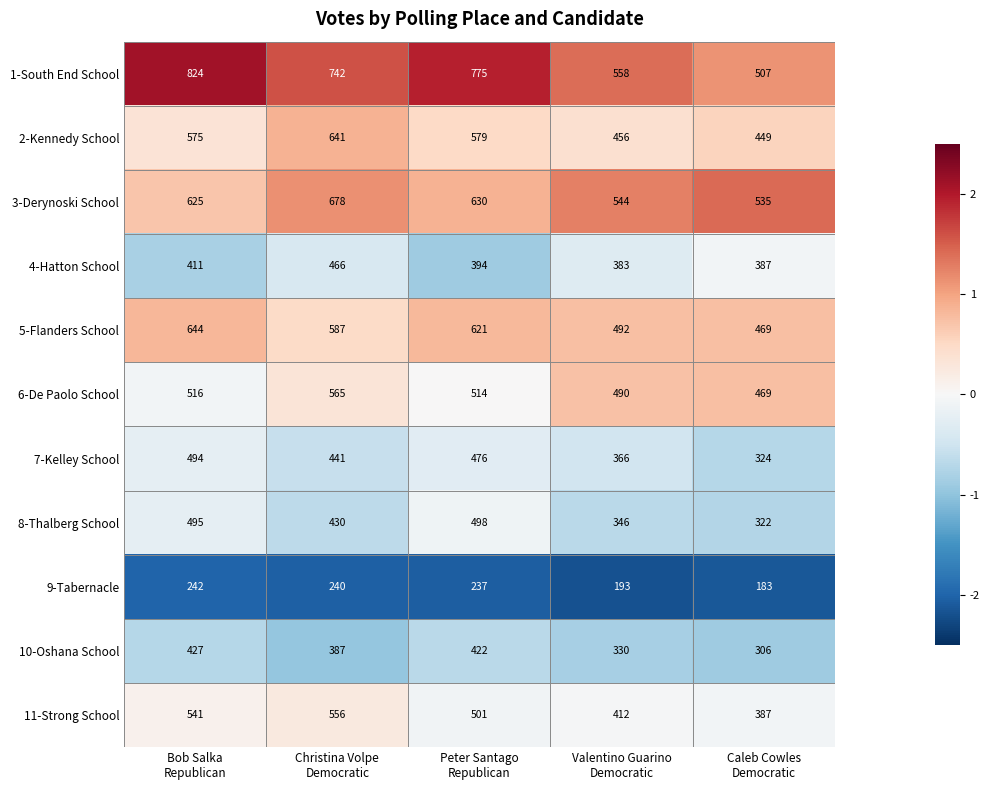

What is the average value of the 11-Strong School series?

479